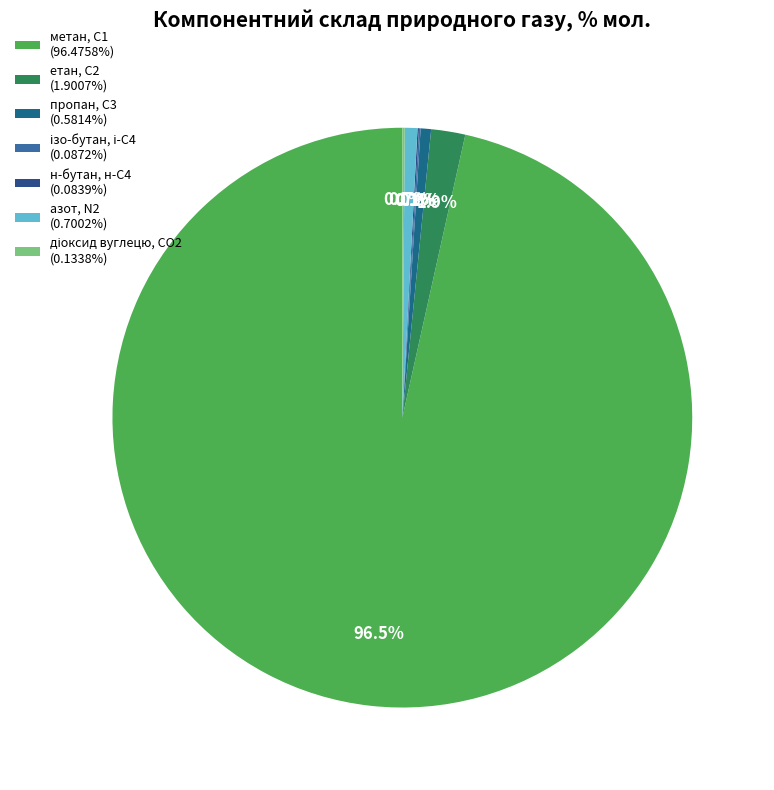

True or false: пропан, С3 accounts for 11% of the total.

False